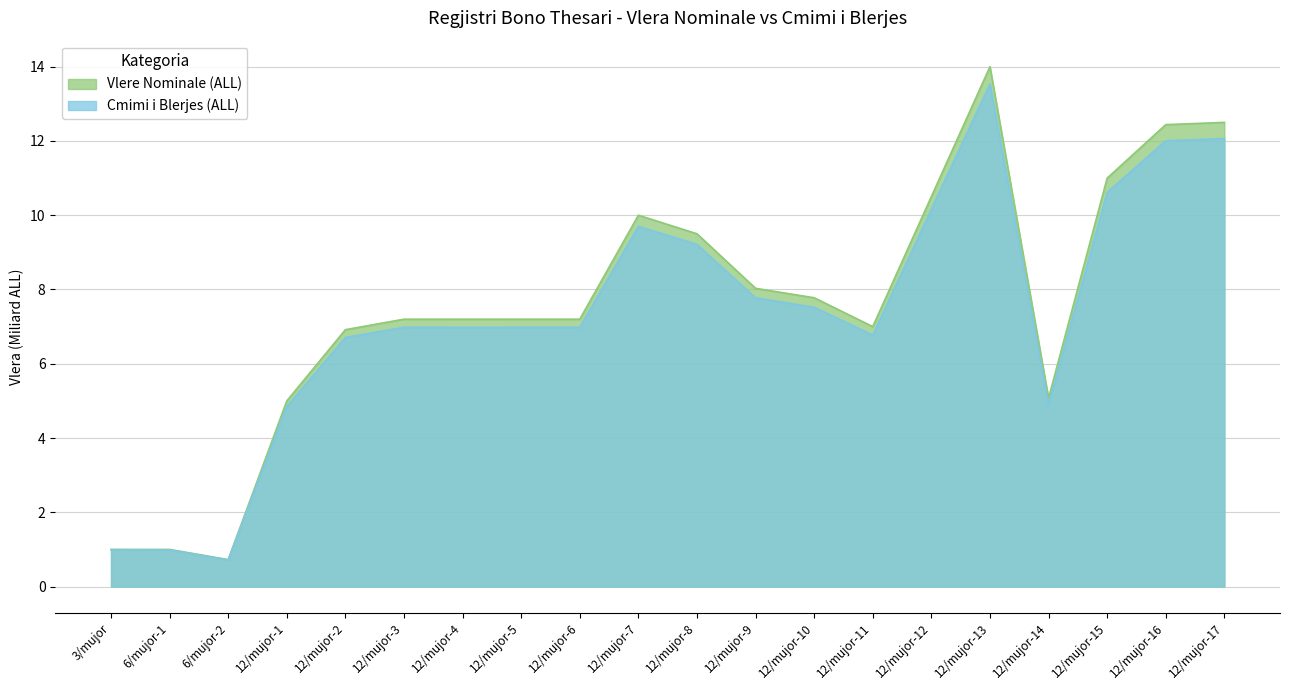

Which series changed the most between 6/mujor-1 and 12/mujor-8?

Vlere Nominale (ALL)